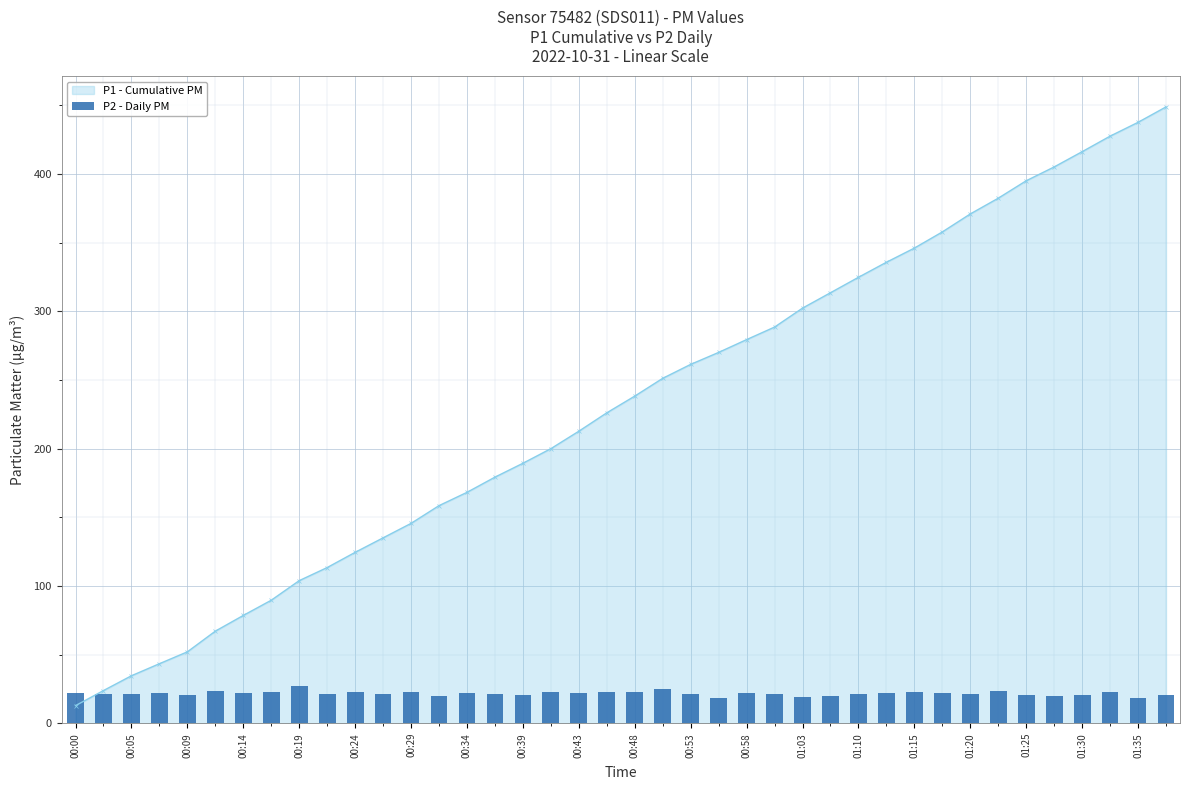

True or false: P1 - Cumulative PM has a value of 238.2 at 00:48.

True